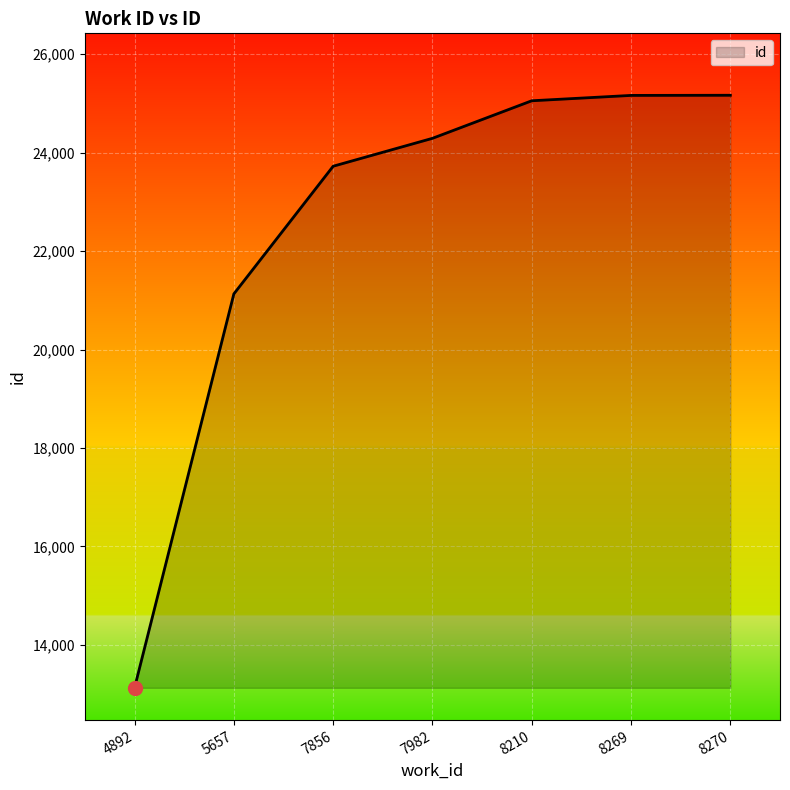

What is the approximate value at 7856, to the nearest 100?

23700